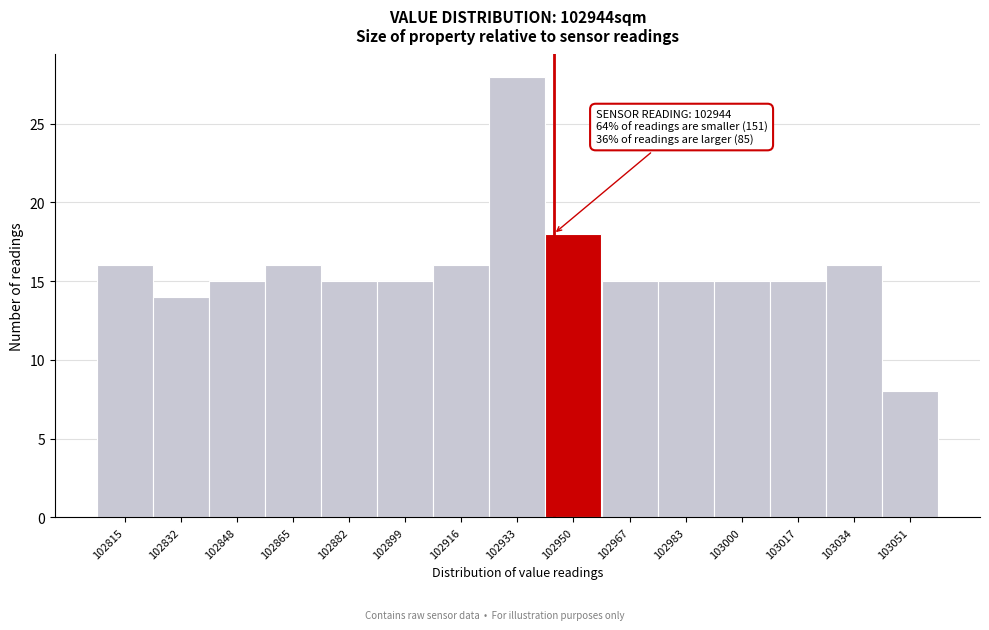

Which range on the x-axis has the tallest bar?

102924 to 102942